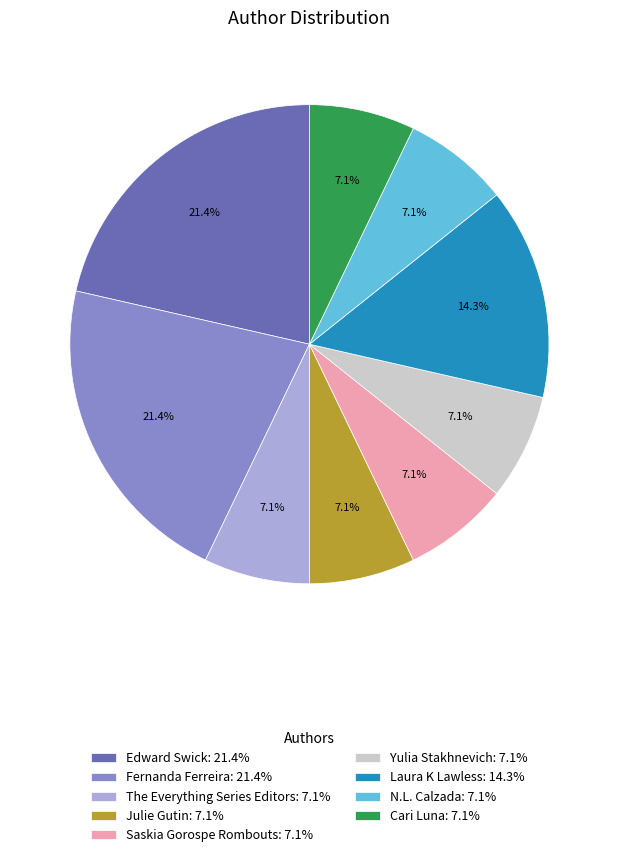

What is the ratio of the value at N.L. Calzada to the value at Edward Swick?

0.3